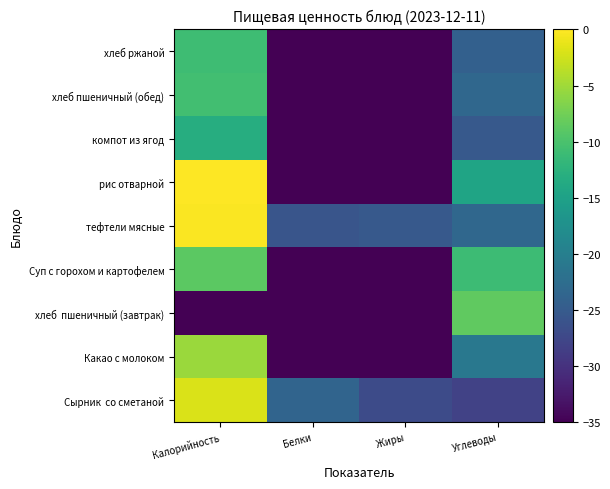

What is the total value across all series at Белки?

-403.5